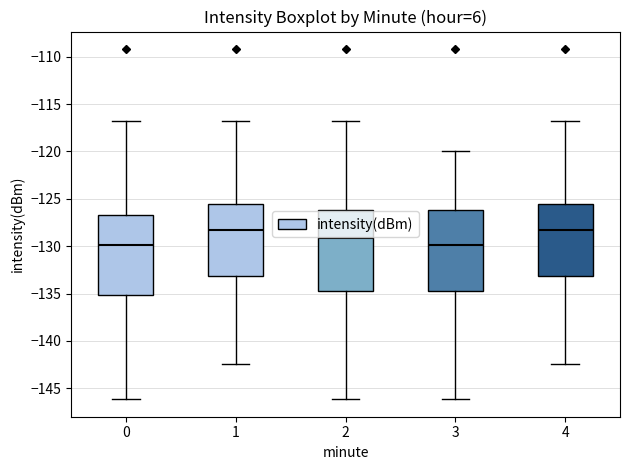

Reading left to right, transcribe this box plot: for each box, give where its median line is, the range the box spans, and where its two whiskers end, as read against the y-axis. The values are not printed on the chart, so give them approximately, as read against the axis.

0: median -130.0, box -135.0 to -126.5, whiskers -146.0 to -116.5
1: median -128.5, box -133.0 to -125.5, whiskers -142.5 to -116.5
2: median -129.0, box -134.5 to -126.0, whiskers -146.0 to -116.5
3: median -130.0, box -134.5 to -126.0, whiskers -146.0 to -120.0
4: median -128.5, box -133.0 to -125.5, whiskers -142.5 to -116.5